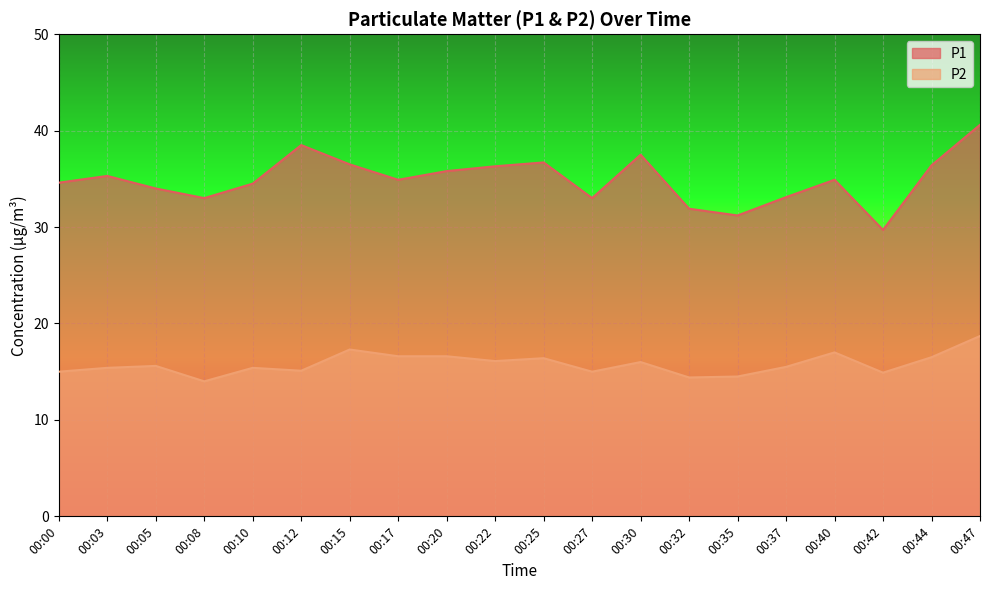

Between 00:15 and 00:30, which series saw the biggest shift?

P2